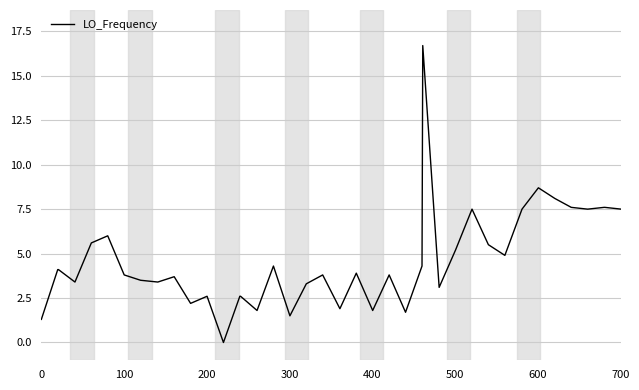

What is the maximum value shown in the chart?

16.7